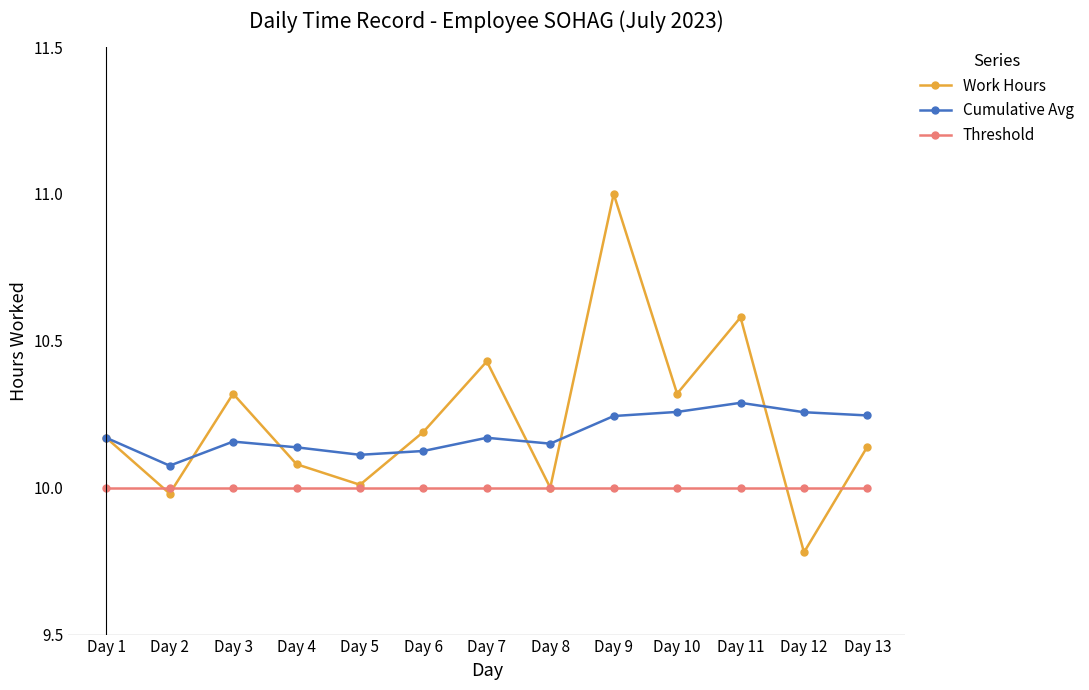

What is the total value across all series at Day 5?

30.1